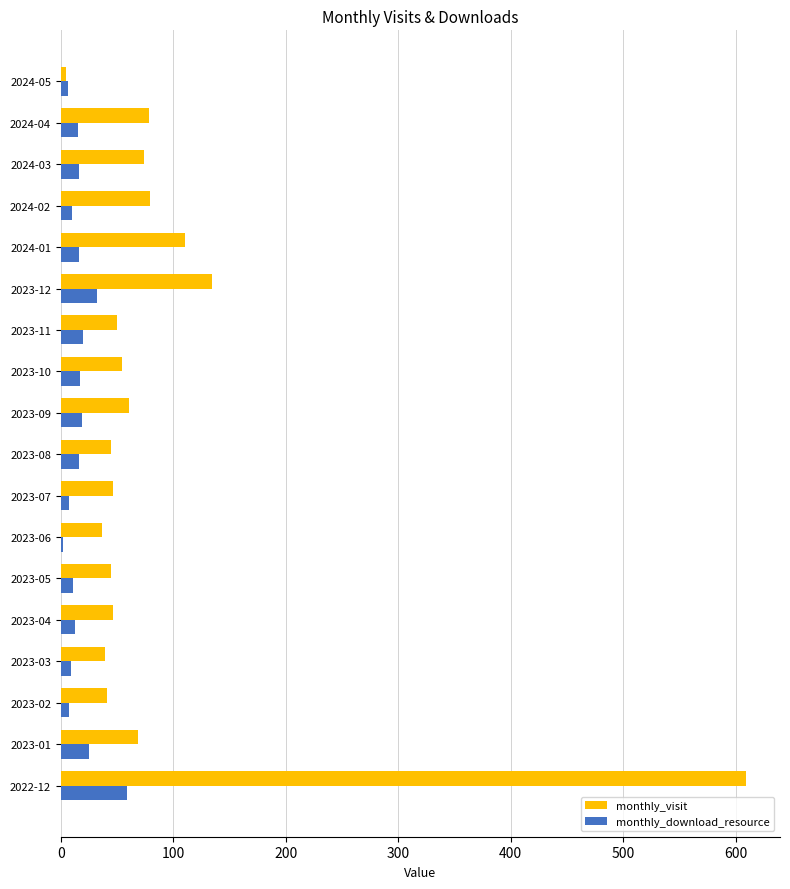

What is the difference between the maximum and minimum values in the monthly_download_resource series?

57